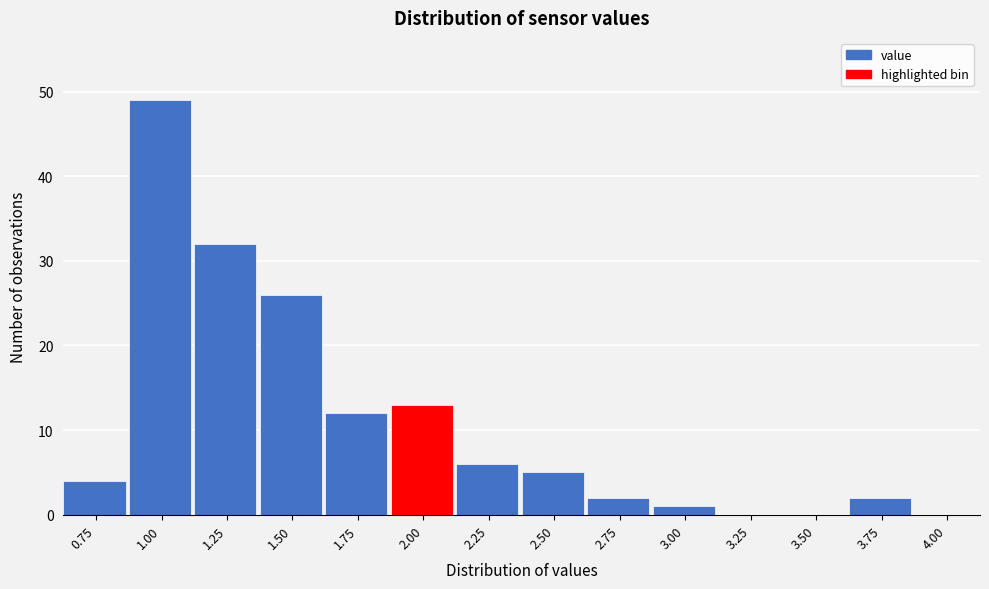

Reading left to right, list all the values displayed in this chart.

0.75=4	1.00=49	1.25=32	1.50=26	1.75=12	2.00=13	2.25=6	2.50=5	2.75=2	3.00=1	3.25=0	3.50=0	3.75=2	4.00=0